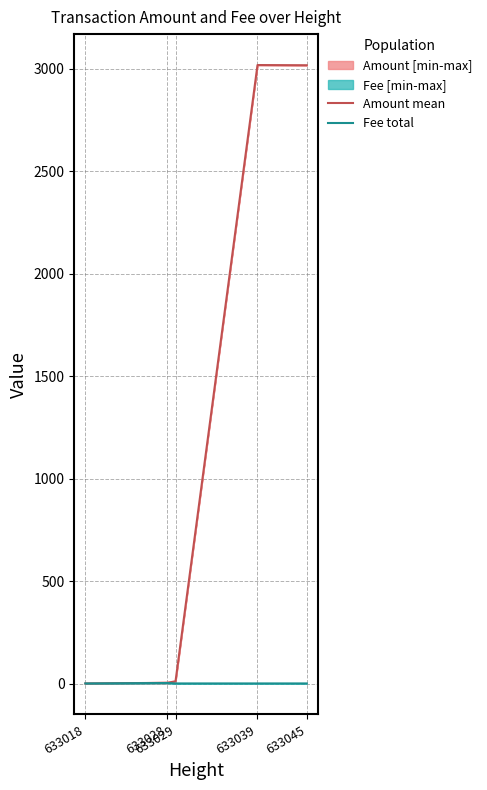

List the series in order of their overall mean, highest first.

Amount mean, Fee total